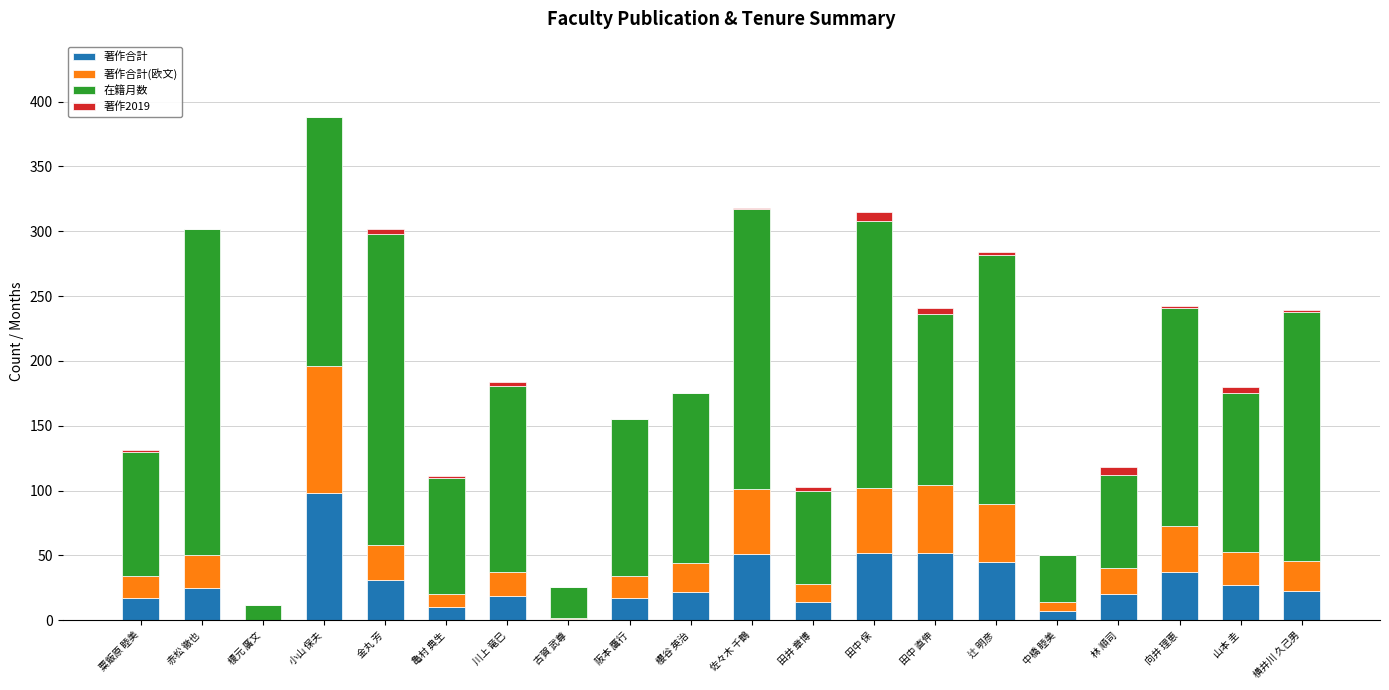

What is the difference between the 著作合計 values at 粟飯原 睦美 and 金丸 芳?

14